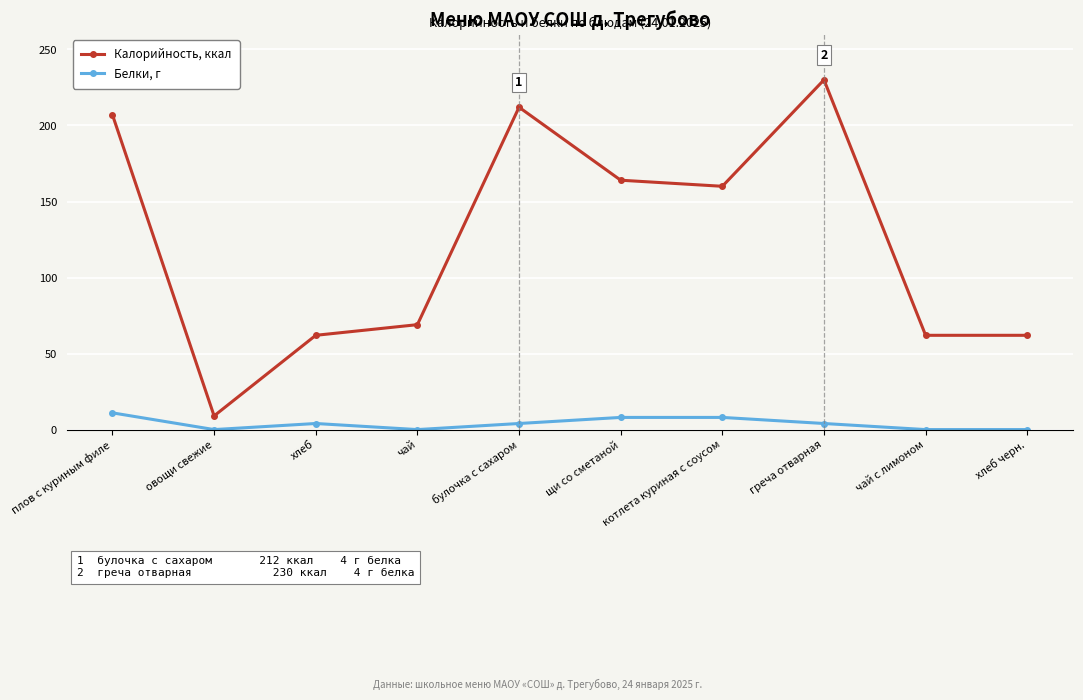

What are all the series names shown in the legend?

Калорийность, ккал, Белки, г